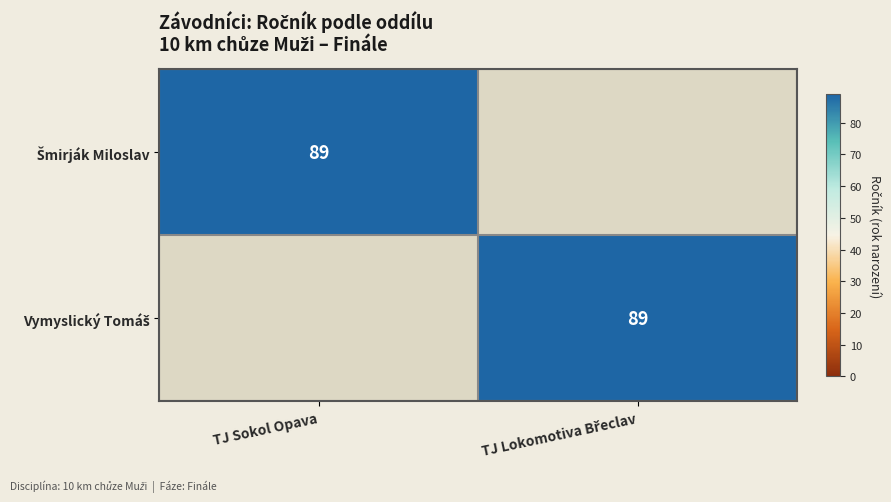

What is the difference between the Vymyslický Tomáš values at TJ Lokomotiva Břeclav and TJ Sokol Opava?

89